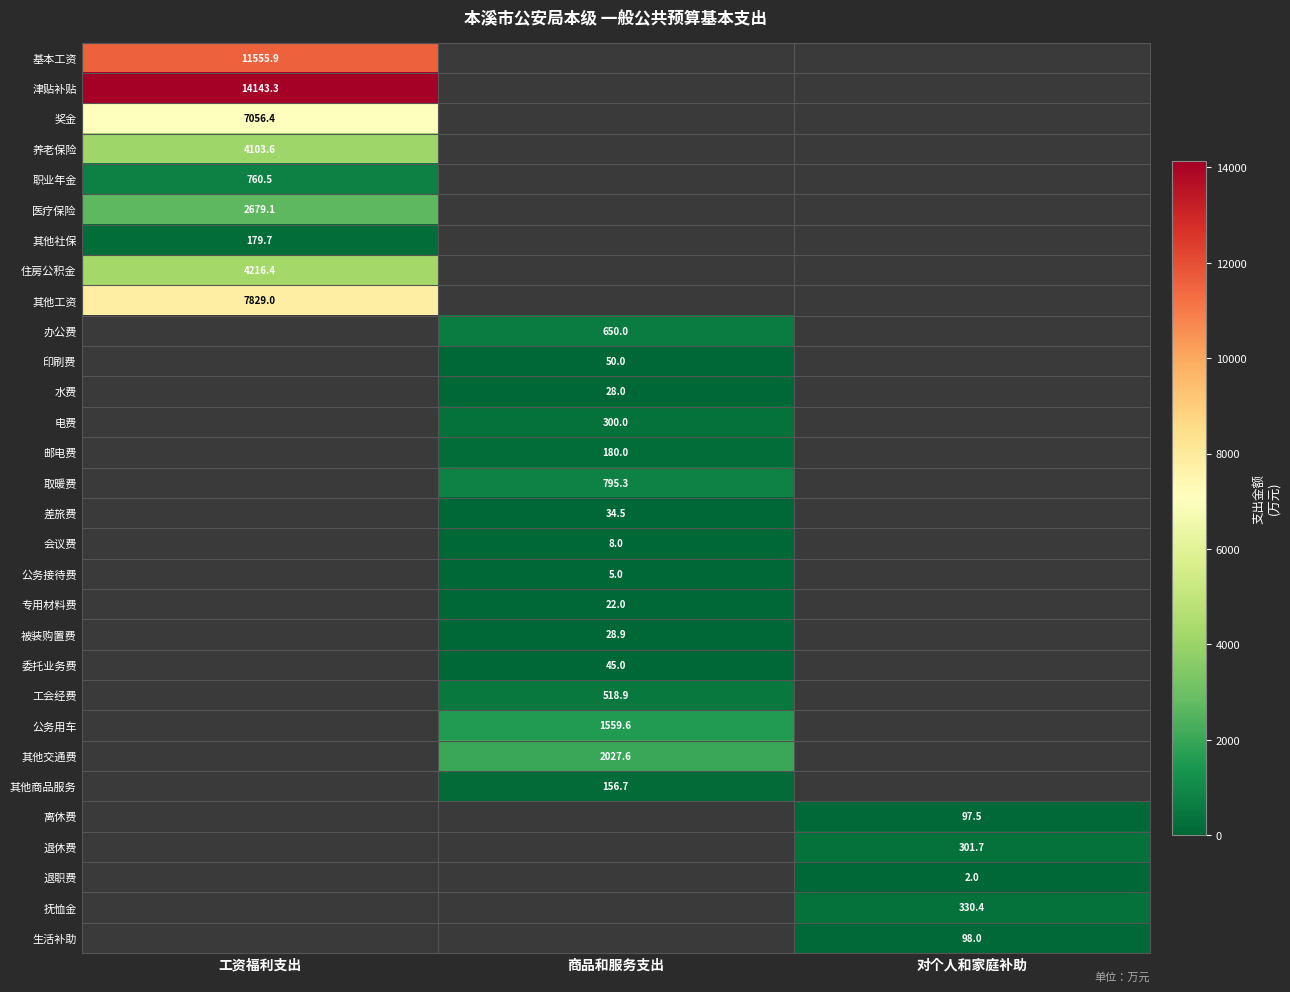

What is the smallest value displayed?

2.0